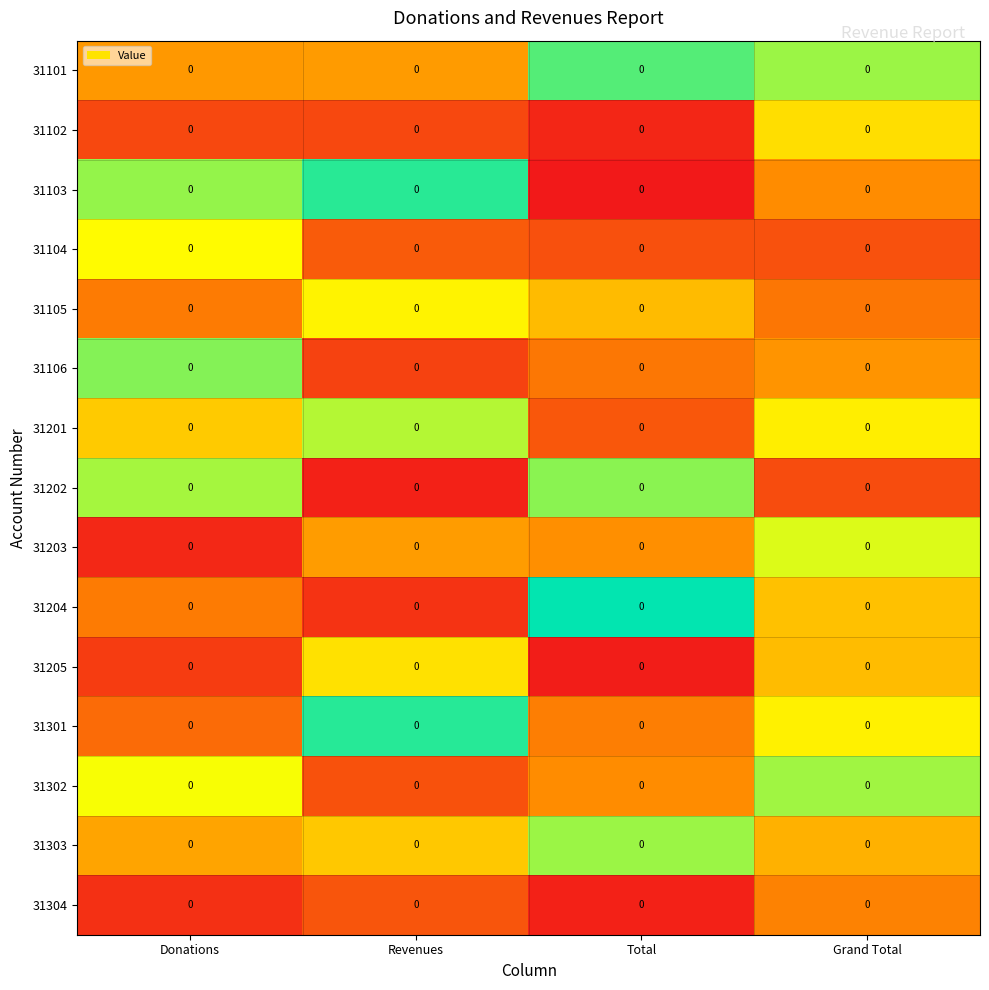

Reading right to left, transcribe all the data shown in this chart.

31101: Grand Total=0.0	Total=0.0	Revenues=0.0	Donations=0.0
31102: Grand Total=0.0	Total=0.0	Revenues=0.0	Donations=0.0
31103: Grand Total=0.0	Total=0.0	Revenues=0.0	Donations=0.0
31104: Grand Total=0.0	Total=0.0	Revenues=0.0	Donations=0.0
31105: Grand Total=0.0	Total=0.0	Revenues=0.0	Donations=0.0
31106: Grand Total=0.0	Total=0.0	Revenues=0.0	Donations=0.0
31201: Grand Total=0.0	Total=0.0	Revenues=0.0	Donations=0.0
31202: Grand Total=0.0	Total=0.0	Revenues=0.0	Donations=0.0
31203: Grand Total=0.0	Total=0.0	Revenues=0.0	Donations=0.0
31204: Grand Total=0.0	Total=0.0	Revenues=0.0	Donations=0.0
31205: Grand Total=0.0	Total=0.0	Revenues=0.0	Donations=0.0
31301: Grand Total=0.0	Total=0.0	Revenues=0.0	Donations=0.0
31302: Grand Total=0.0	Total=0.0	Revenues=0.0	Donations=0.0
31303: Grand Total=0.0	Total=0.0	Revenues=0.0	Donations=0.0
31304: Grand Total=0.0	Total=0.0	Revenues=0.0	Donations=0.0